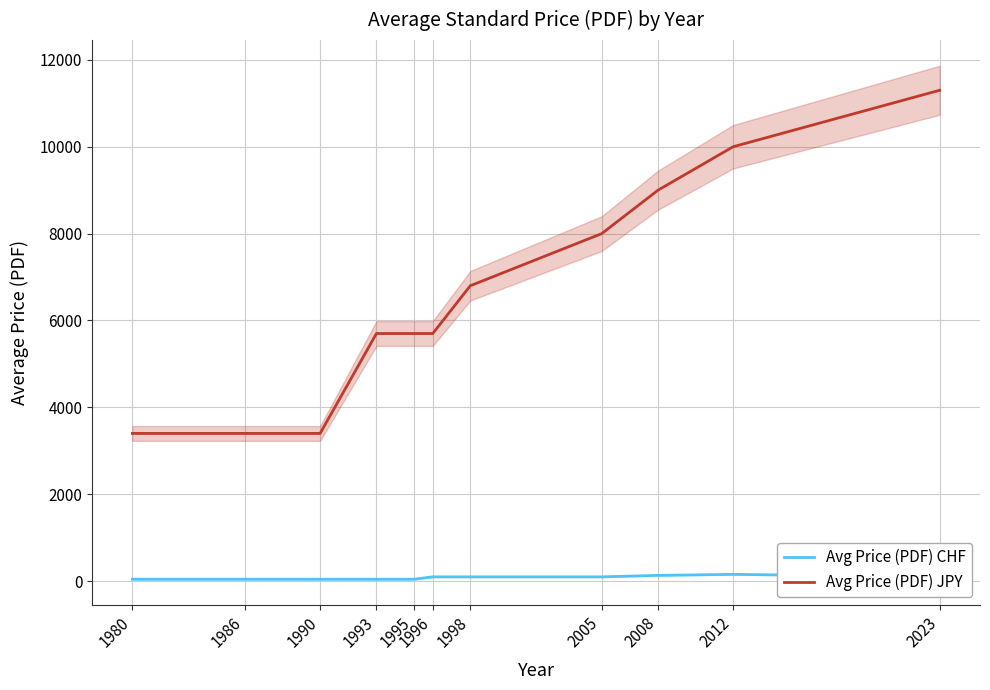

True or false: Avg Price (PDF) JPY and Avg Price (PDF) CHF cross at least once.

False